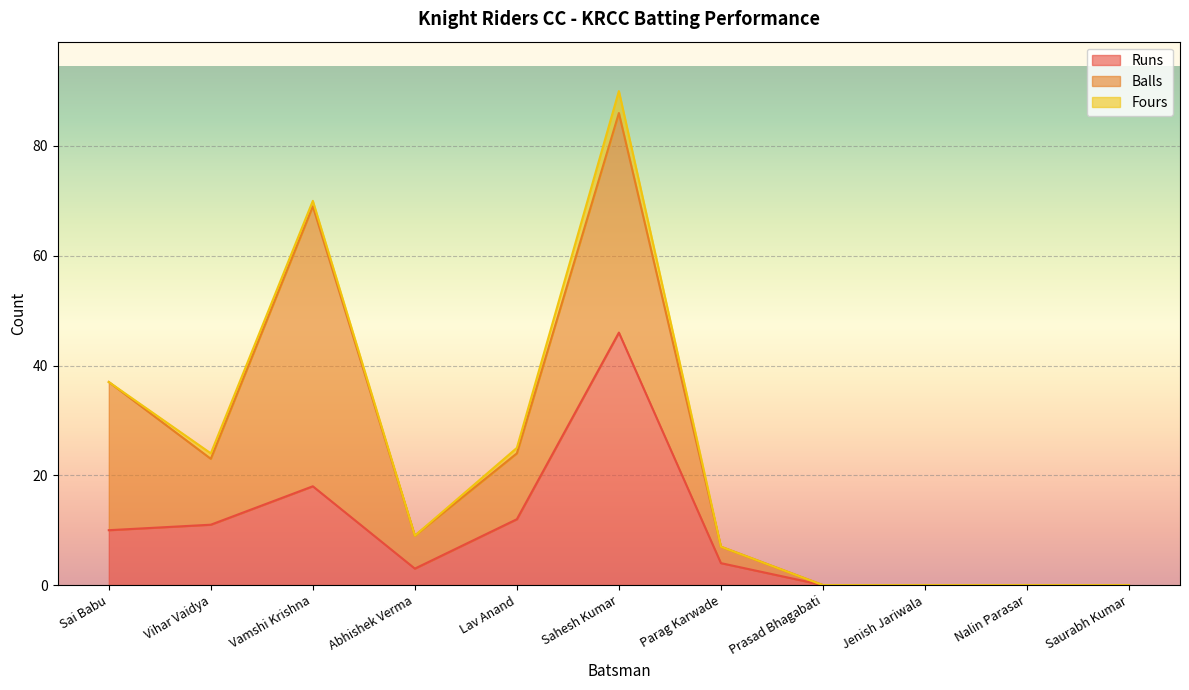

Where does the Balls series first go above 6?

Sai Babu